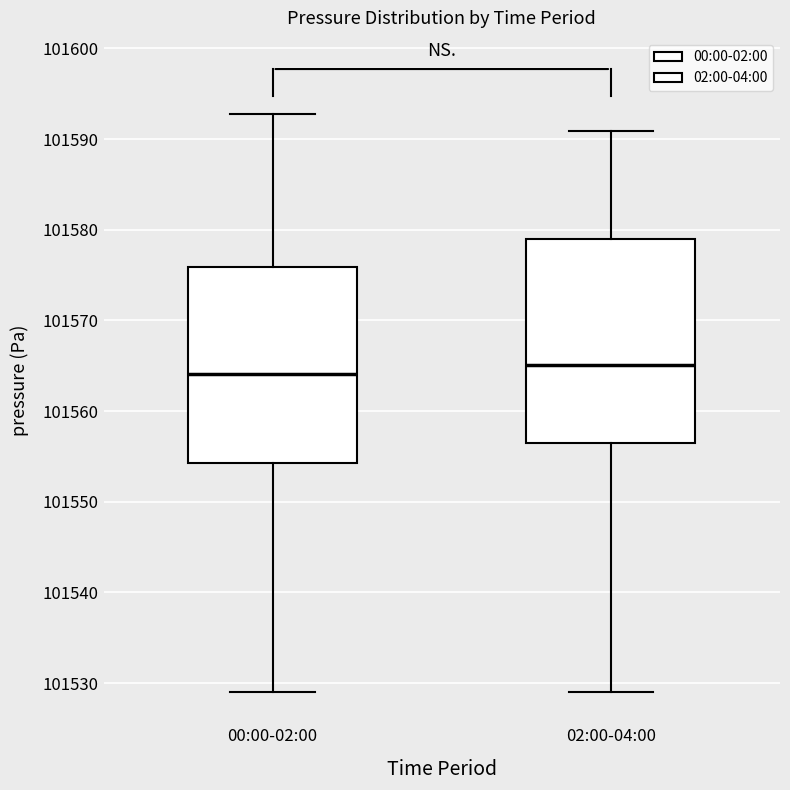

Which box's median line is the highest?

02:00-04:00